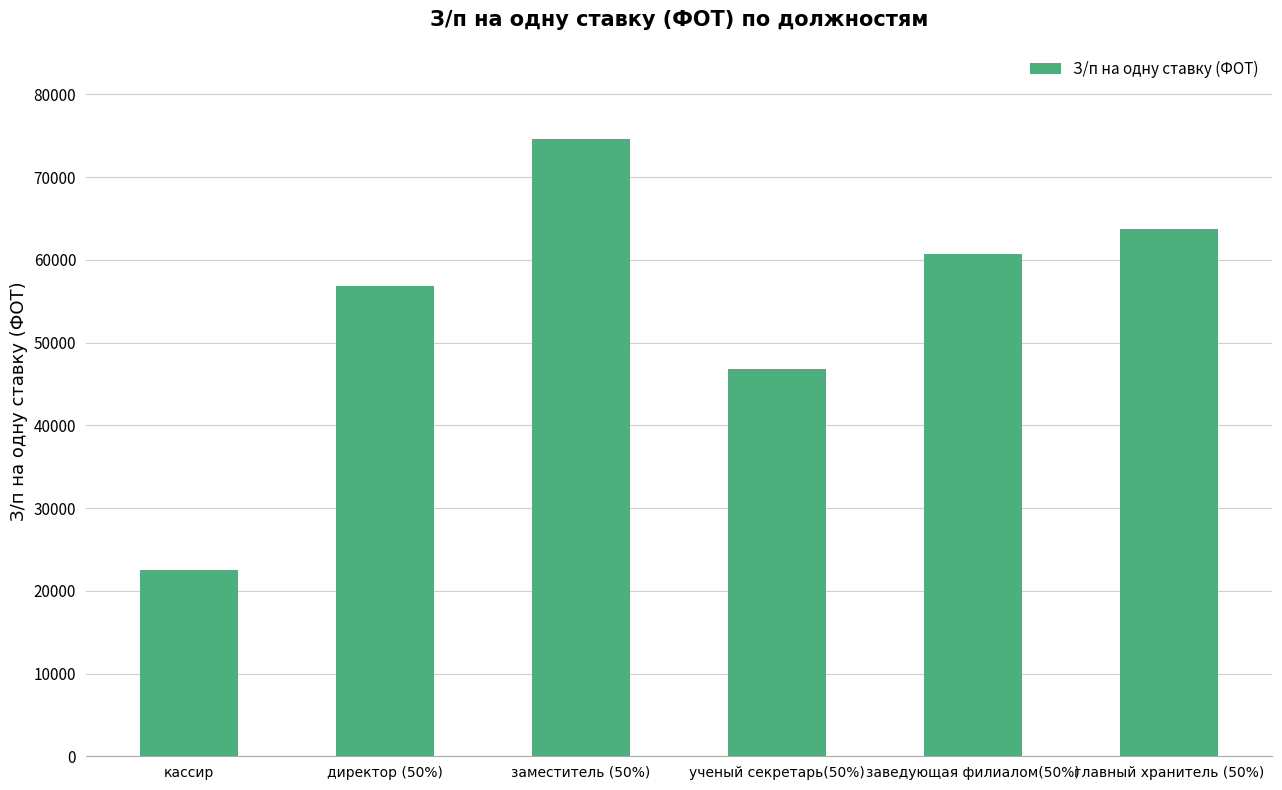

How many series are shown in this chart?

1